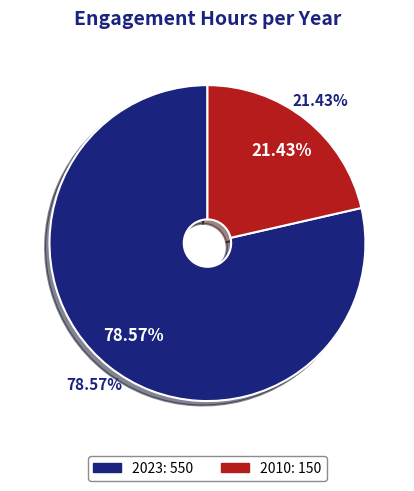

Rank the categories by value from highest to lowest.

2023, 2010